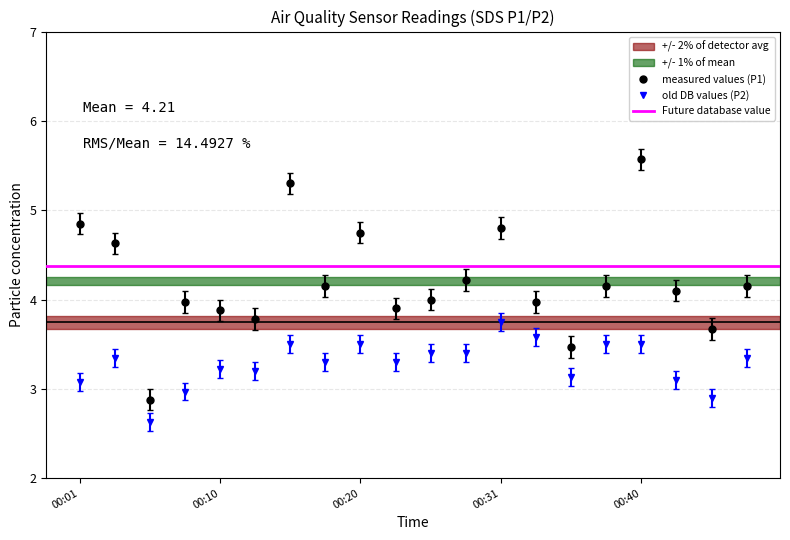

The value of SDS_P2 at 00:10 is 0.7. True or false?

False